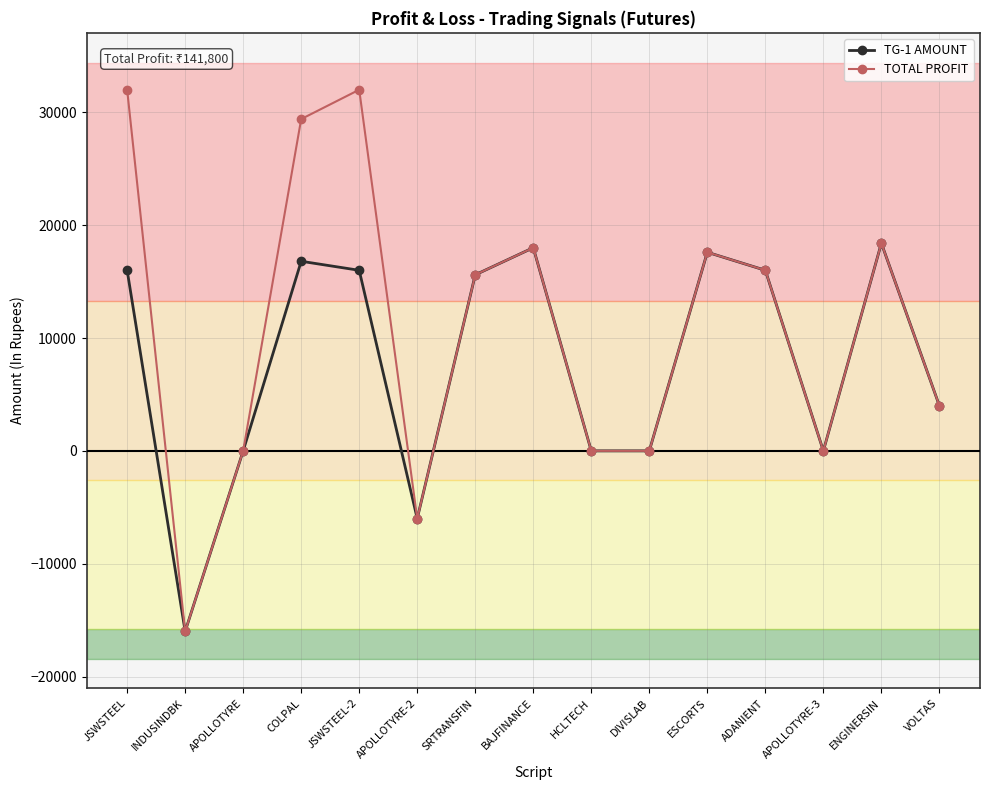

What is the label of the 10th point from the left?

DIVISLAB